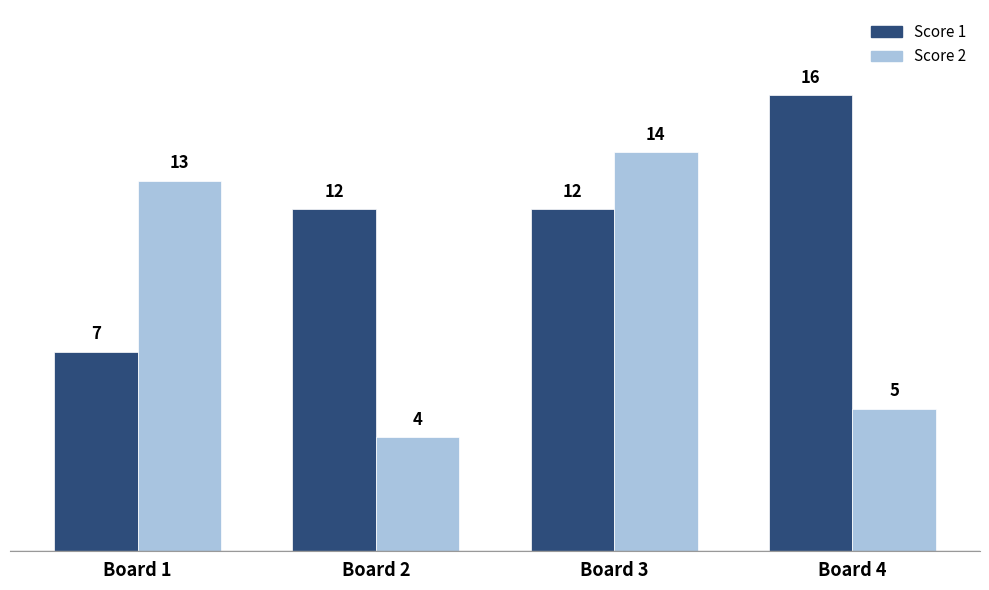

How many bars are there in each group?

2